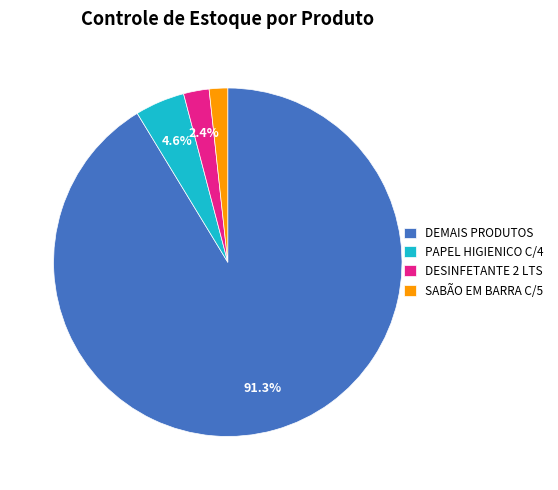

Rank the categories by value from lowest to highest.

SABÃO EM BARRA C/5, DESINFETANTE 2 LTS, PAPEL HIGIENICO C/4, DEMAIS PRODUTOS